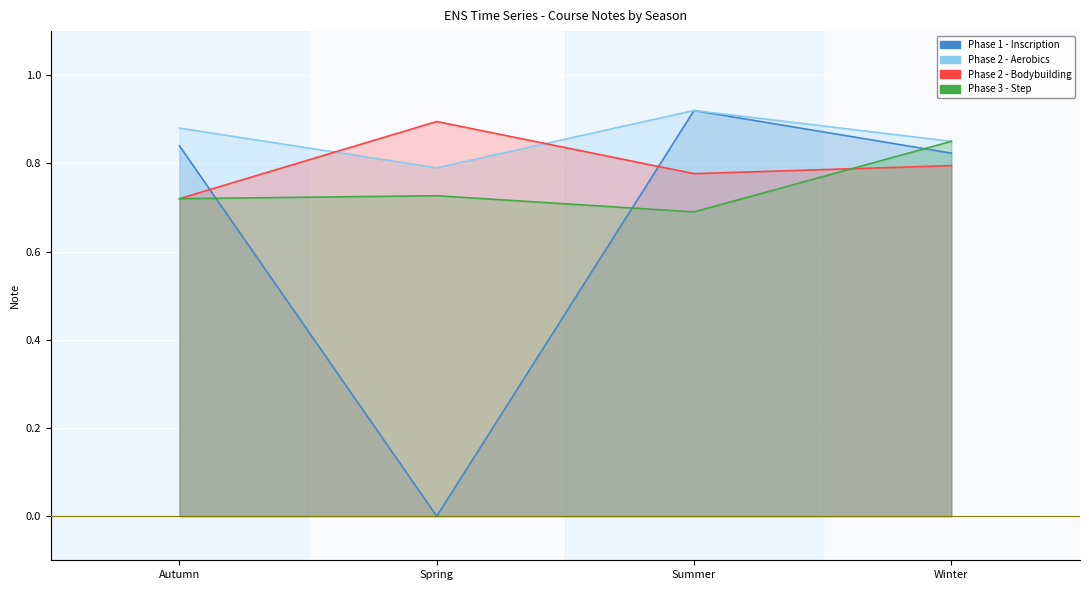

What is the highest value of the Phase 2 - Aerobics series?

0.9